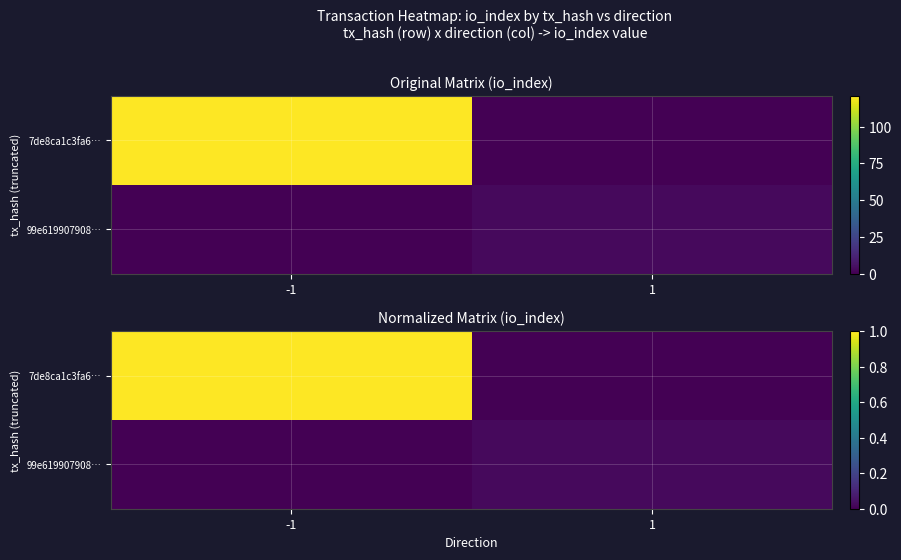

Which category has the lowest value in the 7de8ca1c3fa6… series?

1